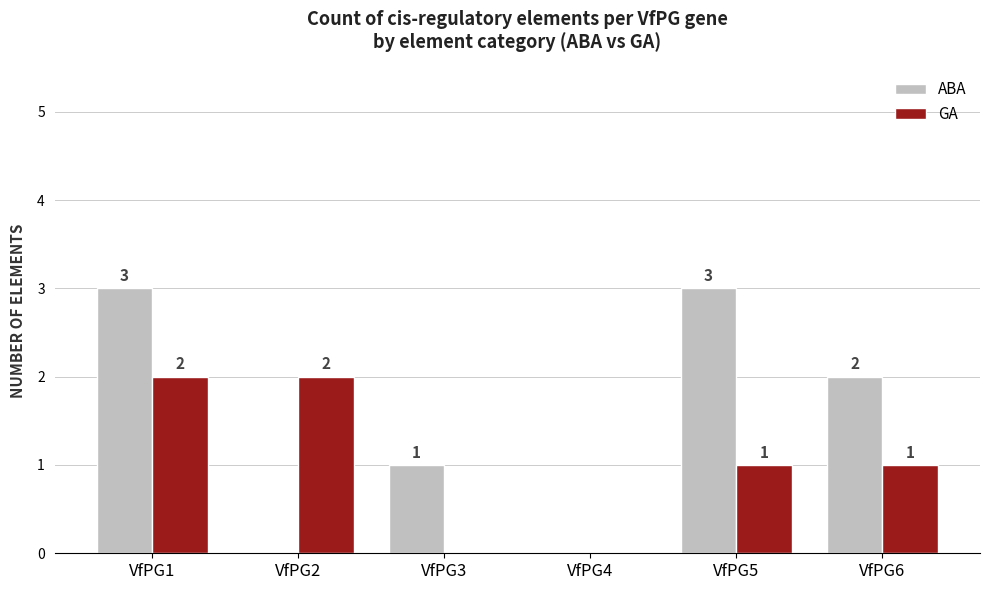

Is it true that GA equals 0 at VfPG4?

True